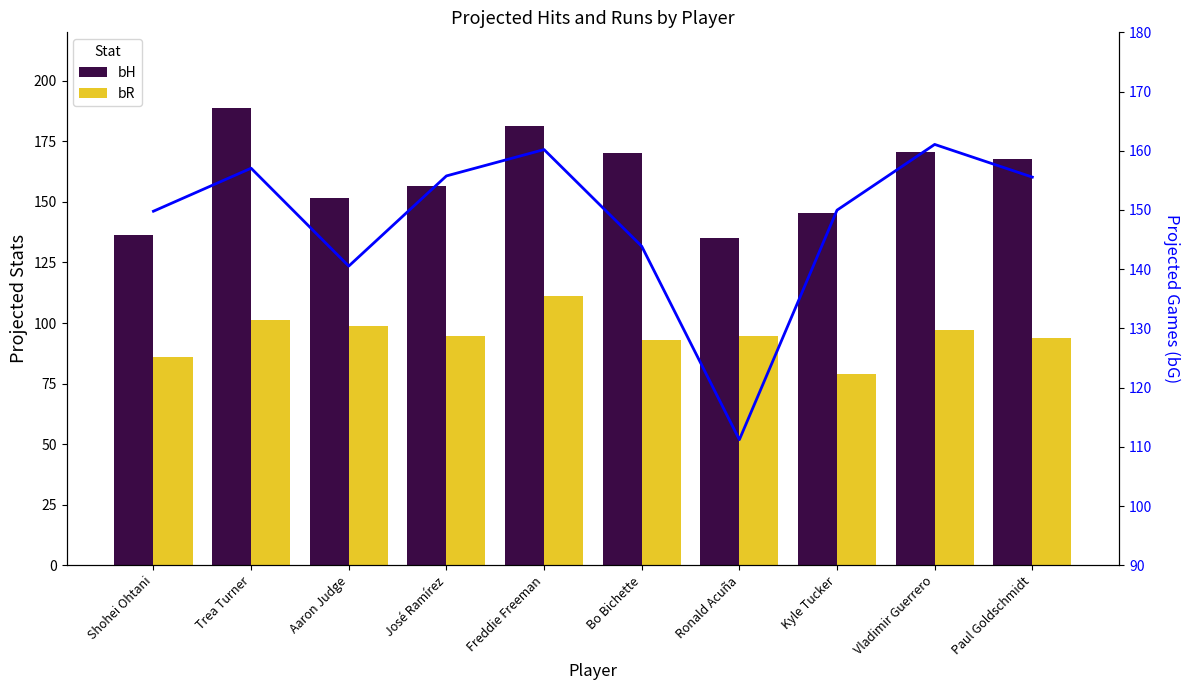

Which series changed the most between Freddie Freeman and Paul Goldschmidt?

bR